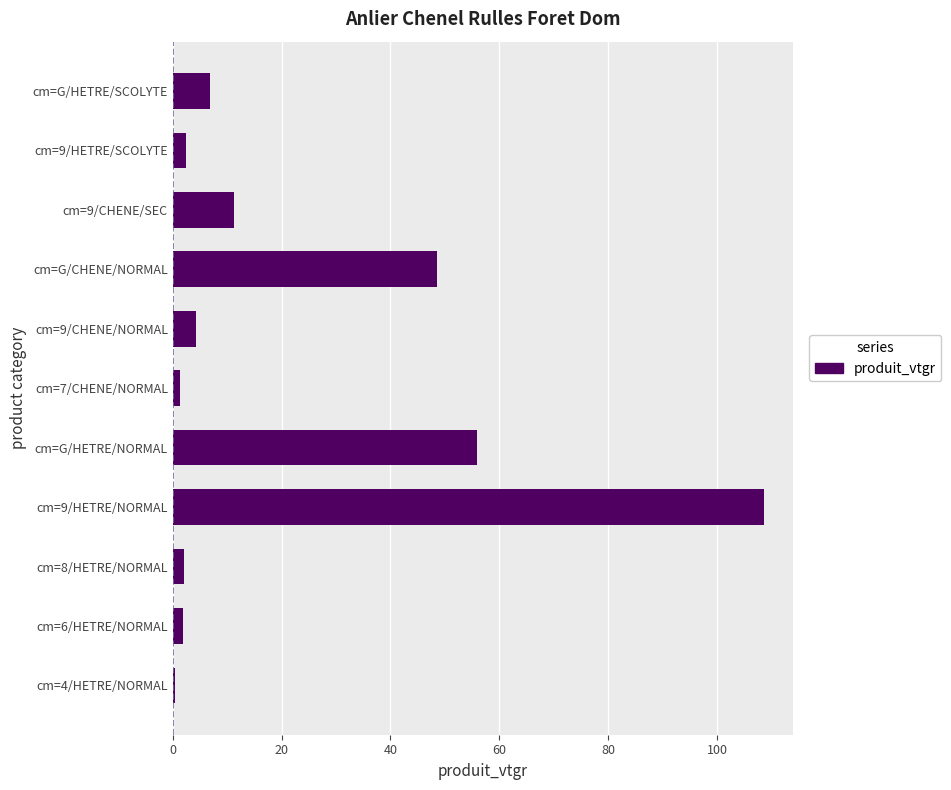

At which label is the value closest to 54?

cm=G/HETRE/NORMAL